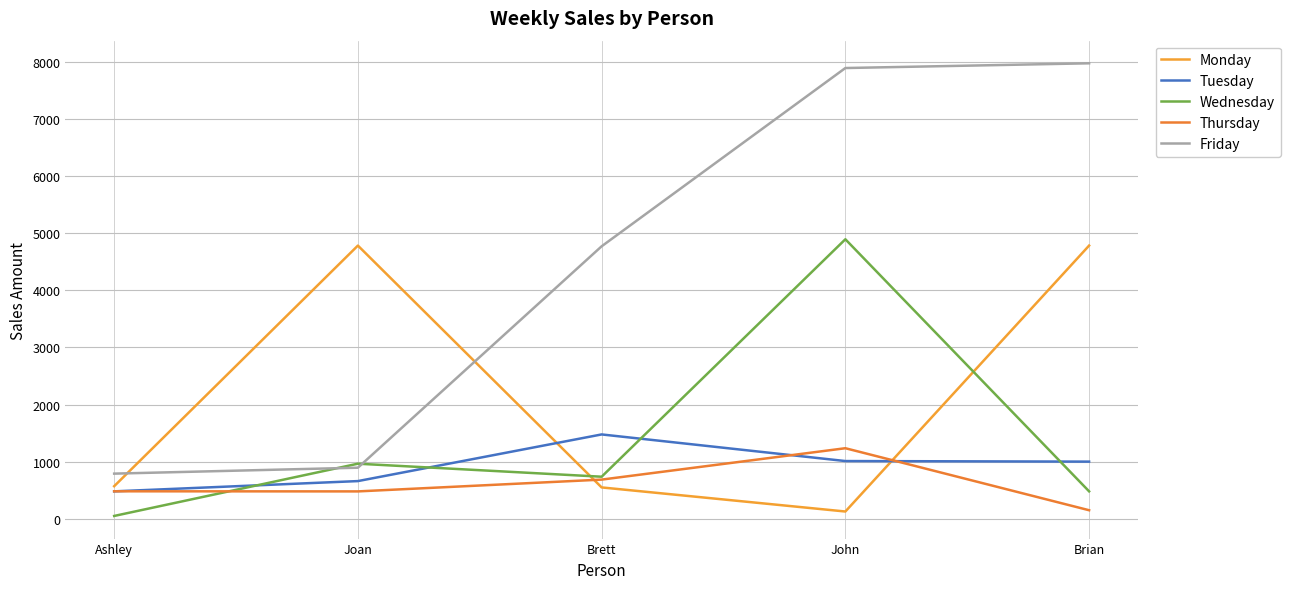

At how many categories does at least one series exceed 2078?

4